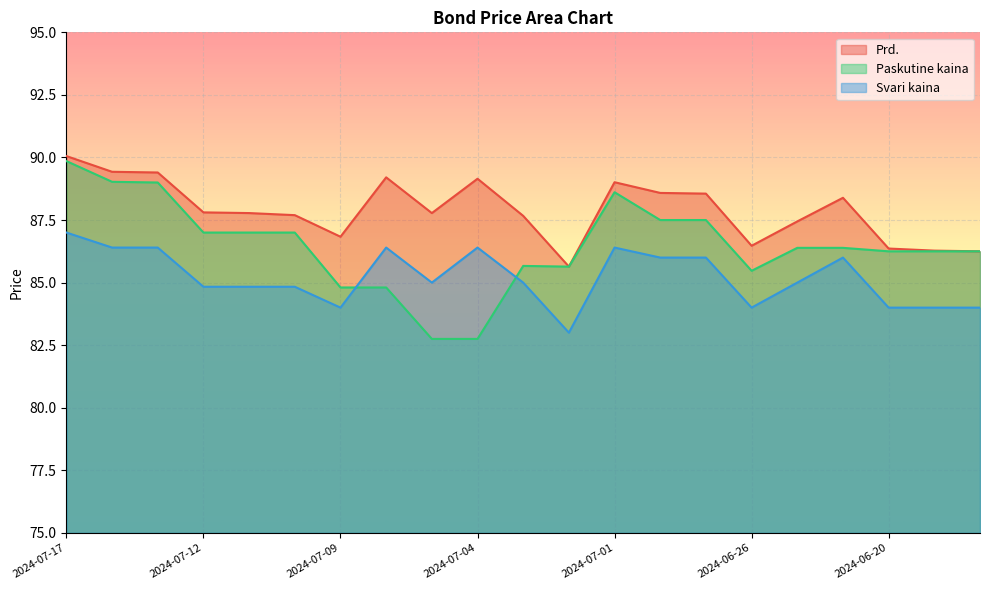

At 2024-07-16, list the series in order from largest to smallest.

Prd., Paskutine kaina, Svari kaina